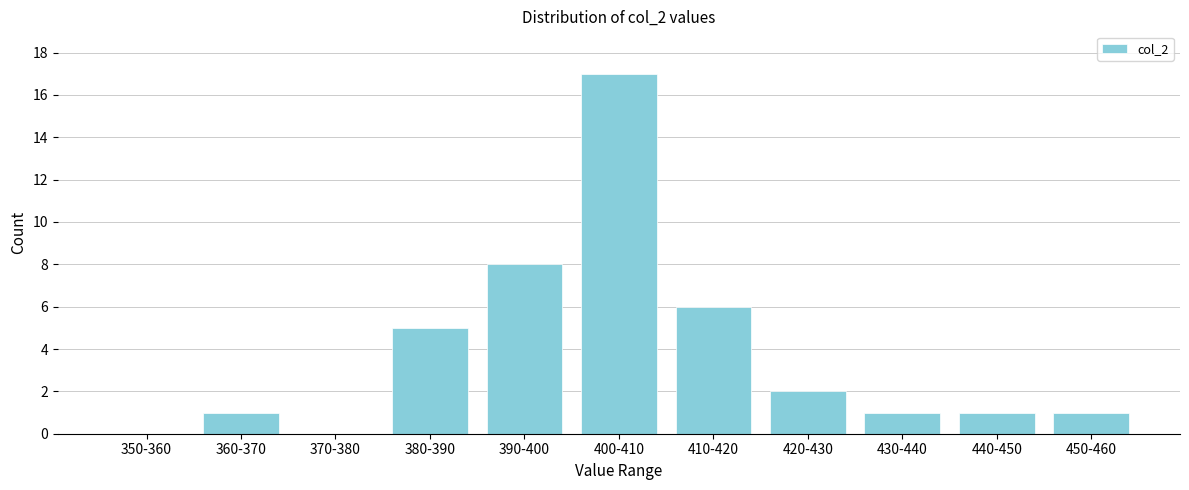

Reading left to right, extract all data points from this chart.

350-360=0	360-370=1	370-380=0	380-390=5	390-400=8	400-410=17	410-420=6	420-430=2	430-440=1	440-450=1	450-460=1